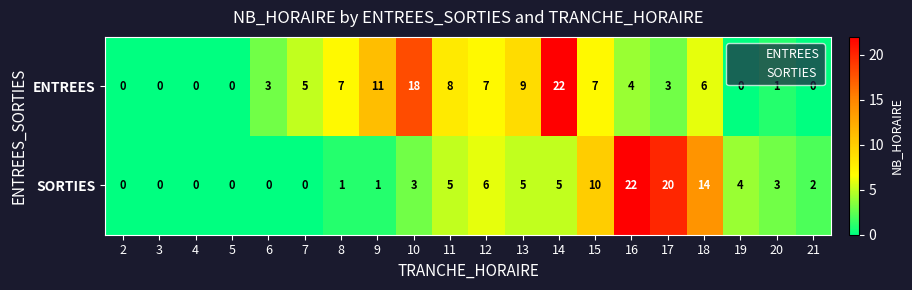

What is the maximum value shown in the chart?

22